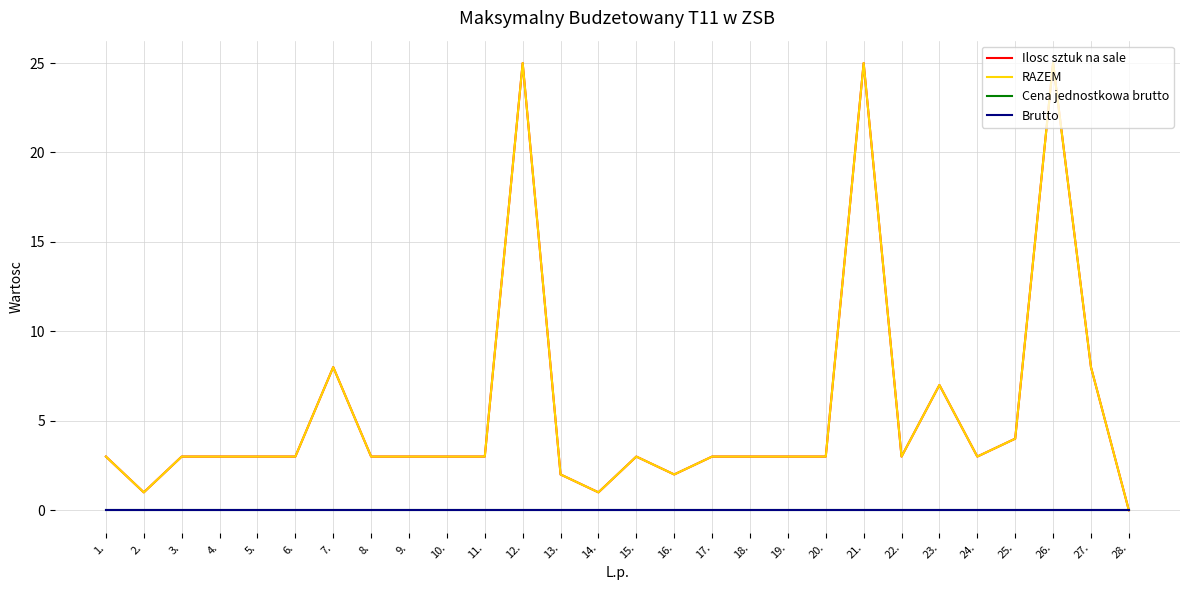

Does the chart display data point markers on the line(s)?

No